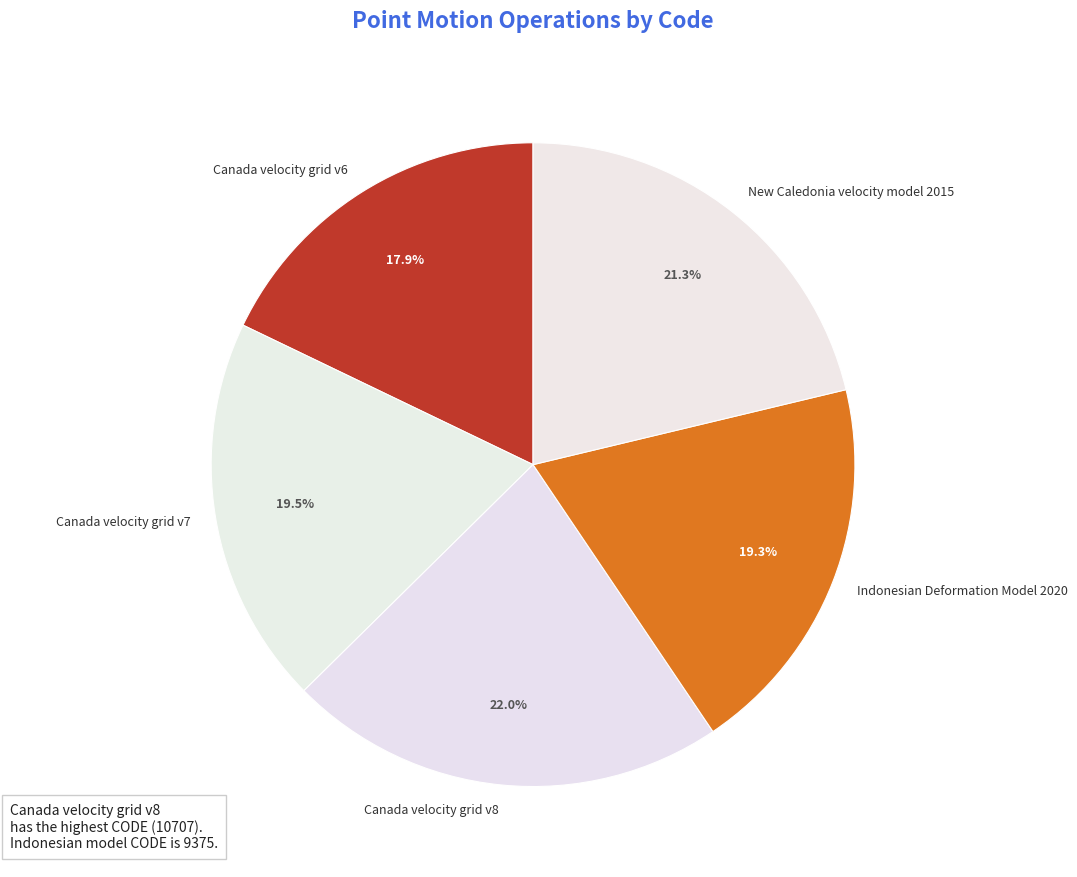

The Indonesian Deformation Model 2020 slice represents 19% of the pie. True or false?

True